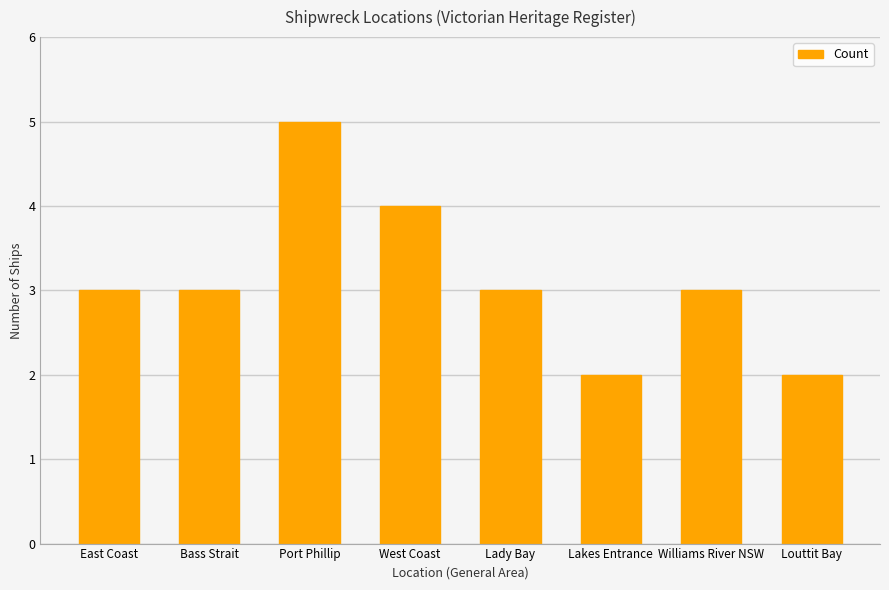

Are the bars grouped side by side (vs. stacked)?

No